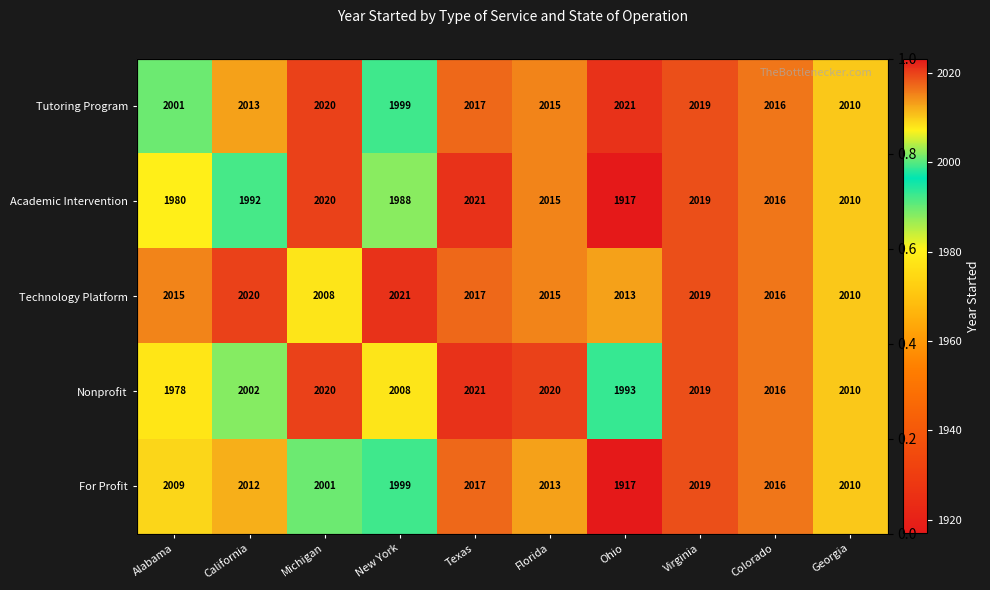

Rank the series at Colorado from lowest to highest value.

Tutoring Program, Academic Intervention, Technology Platform, Nonprofit, For Profit